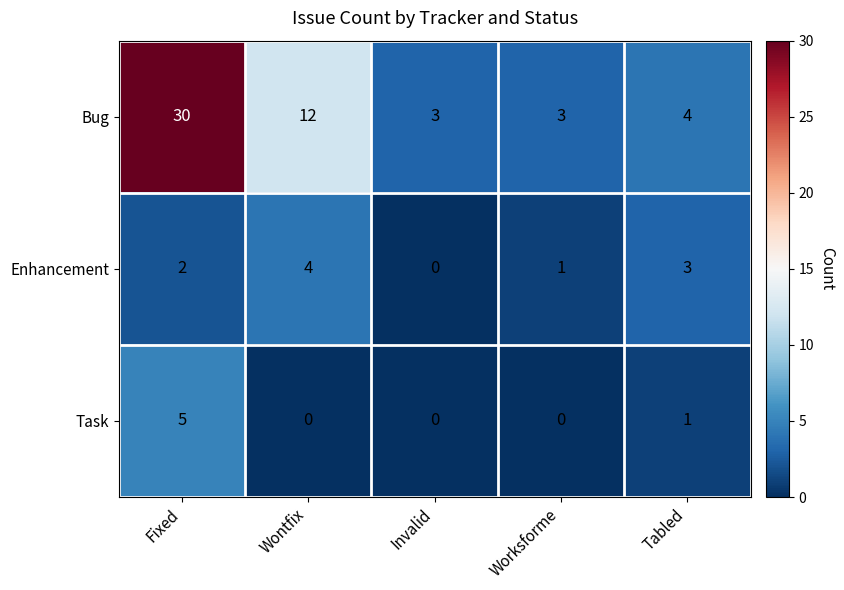

Where is Enhancement nearest to the value 2?

Fixed